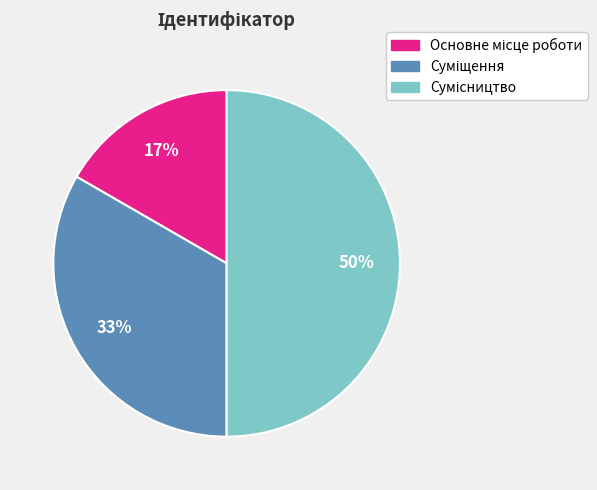

To the nearest percent, what is the average slice percentage?

33%